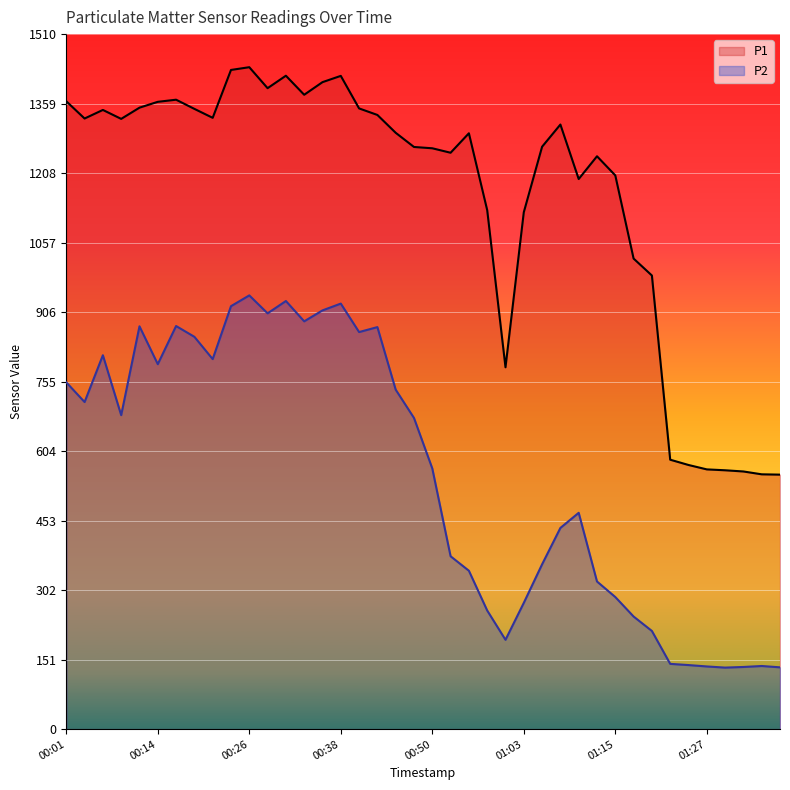

What is the value of the P1 point at the 12th from the left?

1392.1